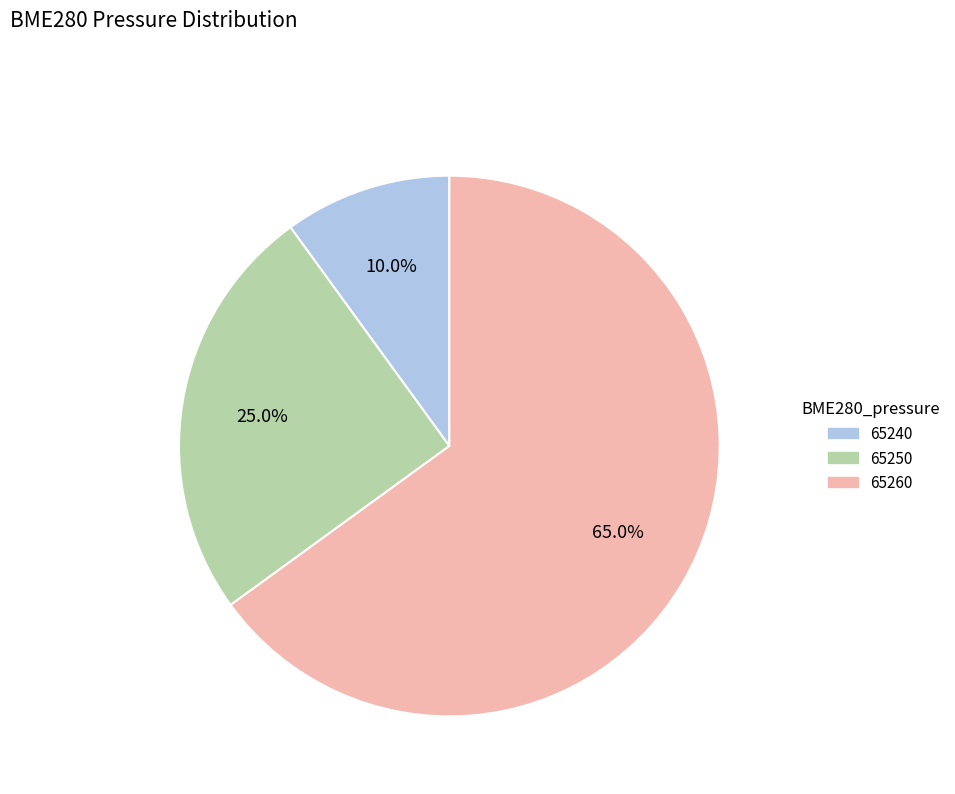

Rank the categories by value from highest to lowest.

65260, 65250, 65240